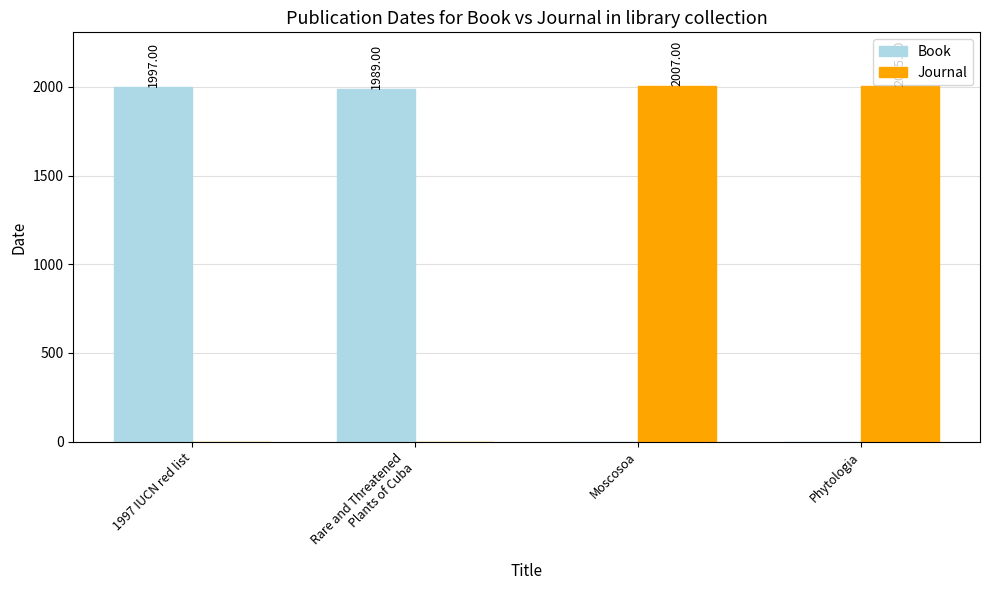

What is the average value of the Journal series?

1003